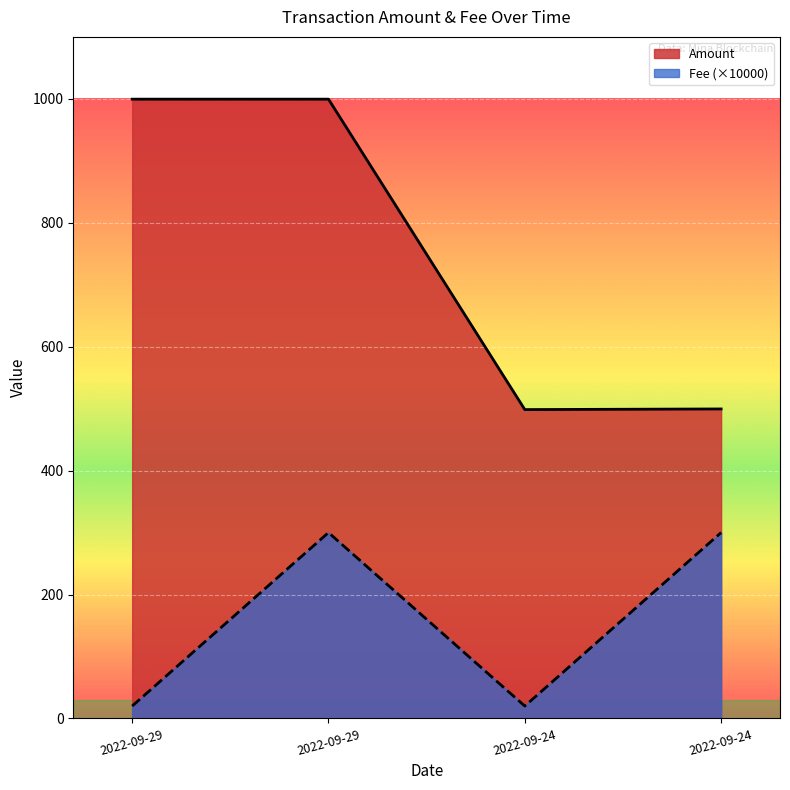

What are all the series names shown in the legend?

Amount, Fee (×10000)